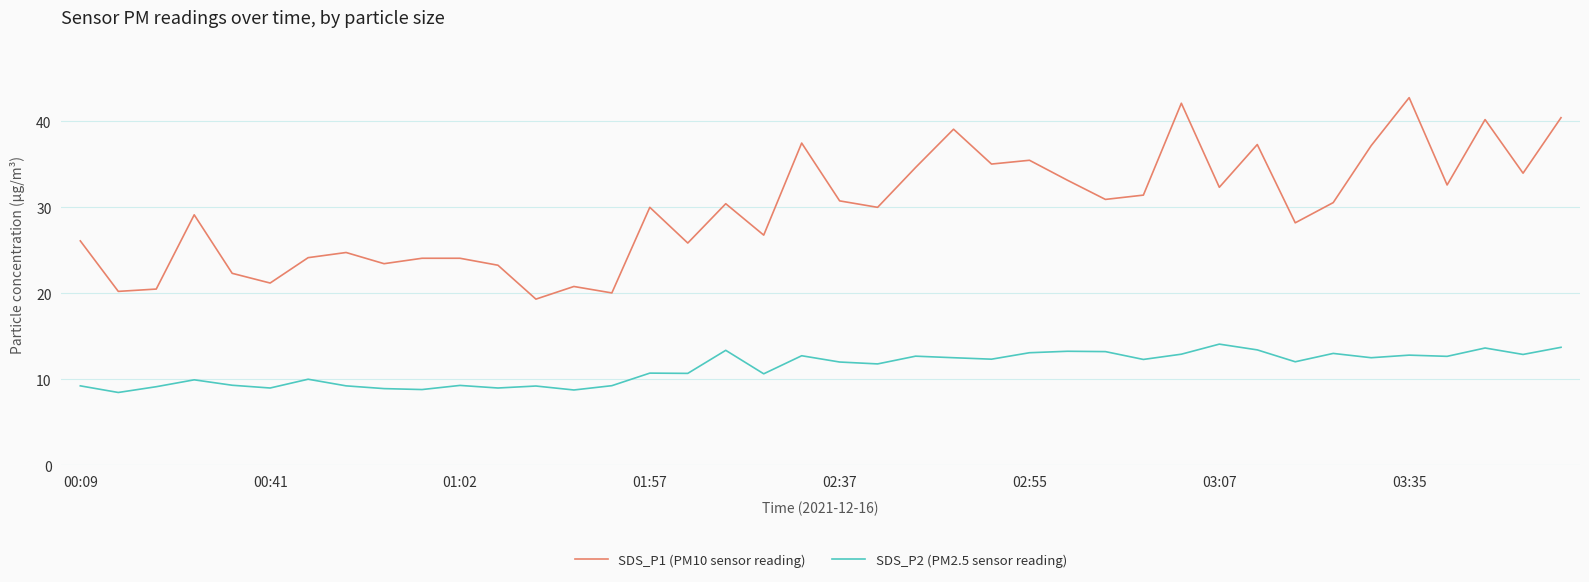

Which series has the largest total across all categories?

SDS_P1 (PM10 sensor reading)